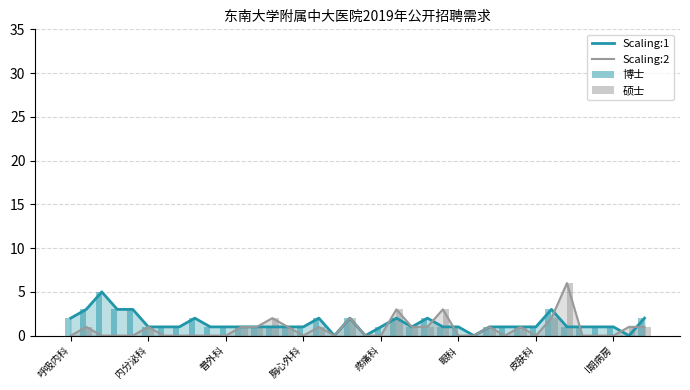

Which series has the widest spread of values?

Scaling:2